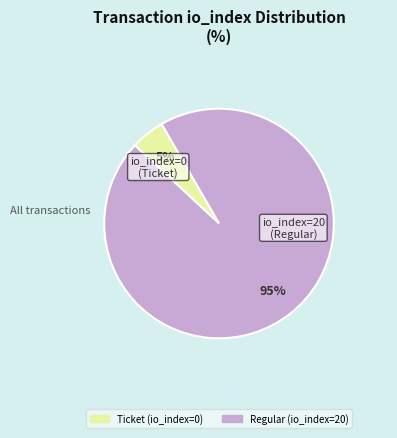

To the nearest percent, what is the combined percentage of Regular (io_index=20) and Ticket (io_index=0)?

100%